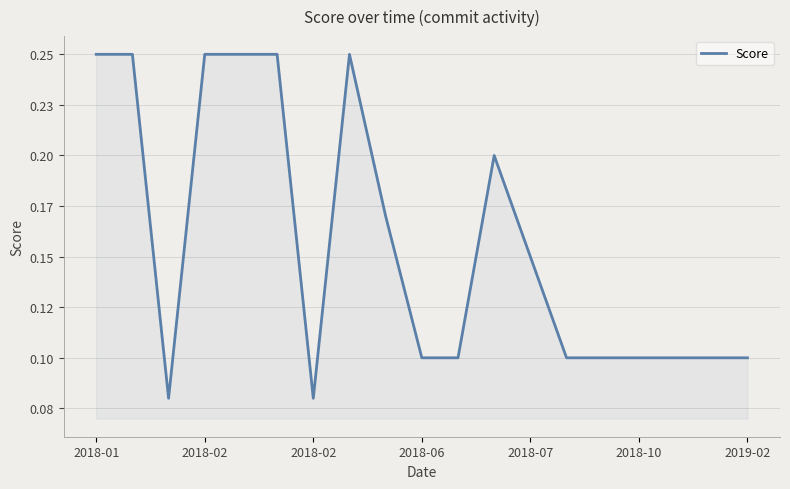

Does the chart have visible grid lines?

Yes